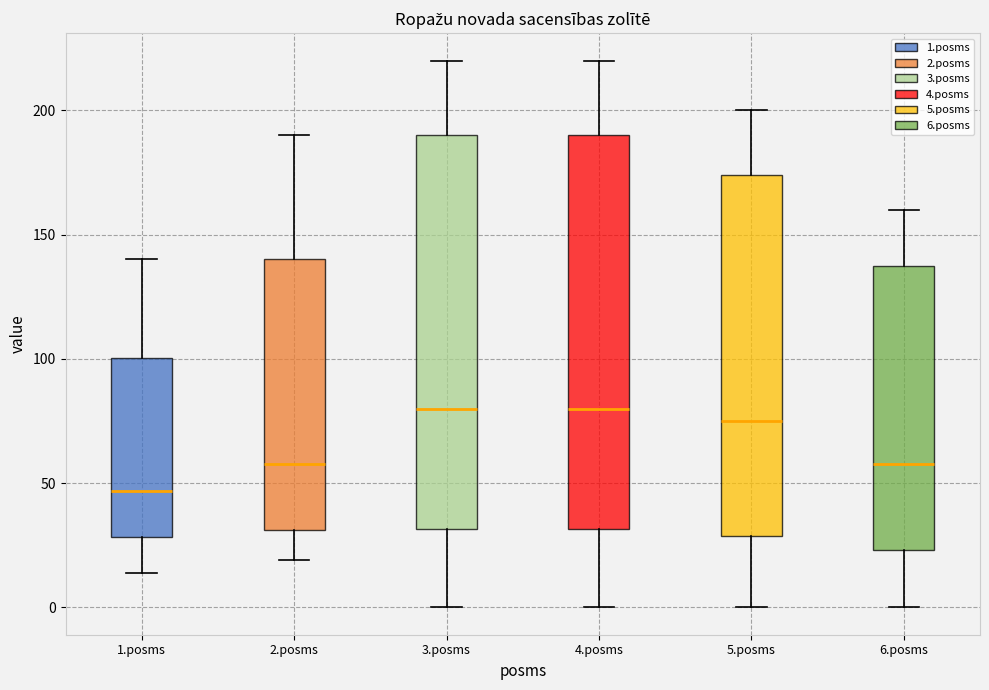

Which box's median line is the lowest?

1.posms